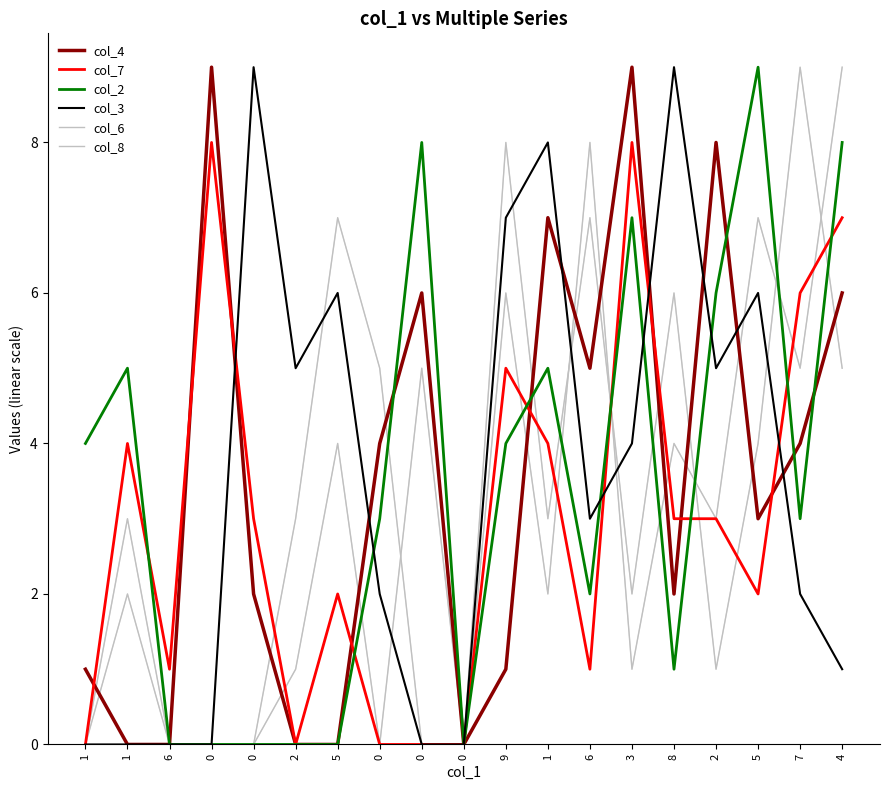

How many lines are shown in the chart?

6